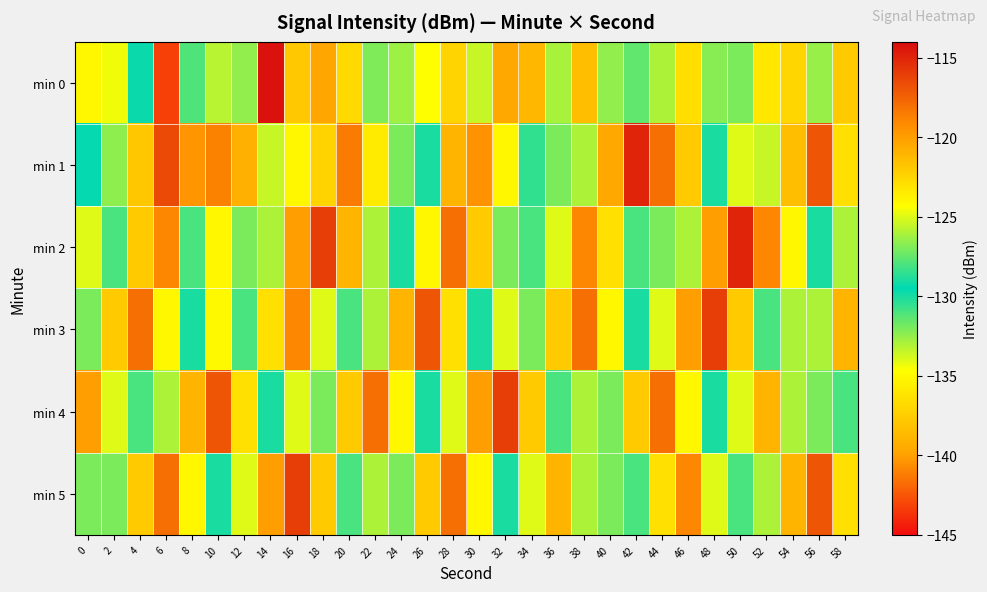

Which has a higher value, 34 or 12?

34